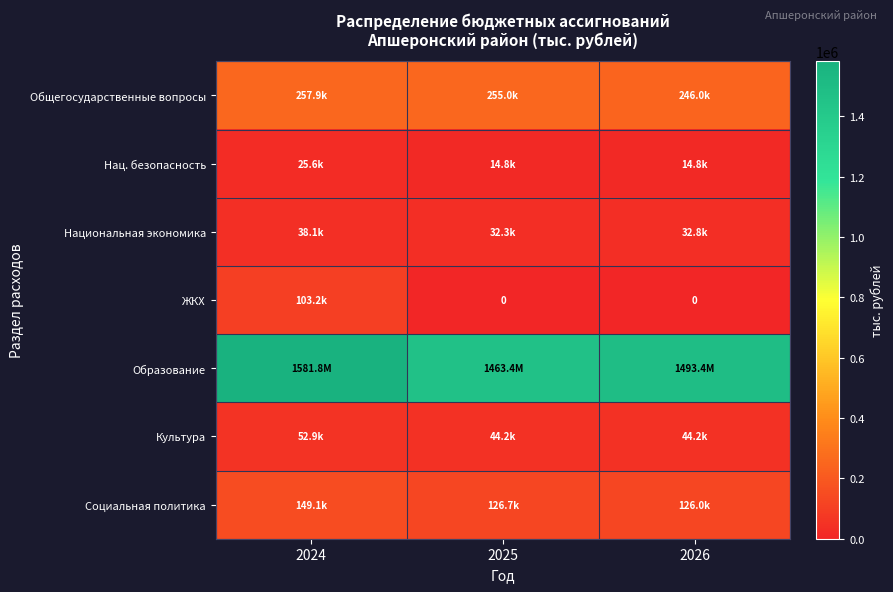

Read the Культура value at 2025.

44213.0